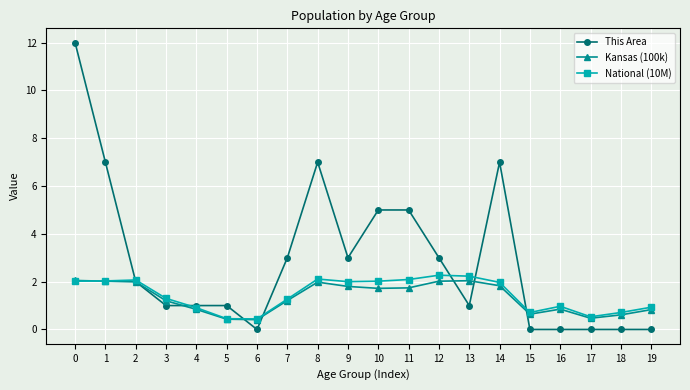

How many times do National (10M) and This Area cross each other?

7